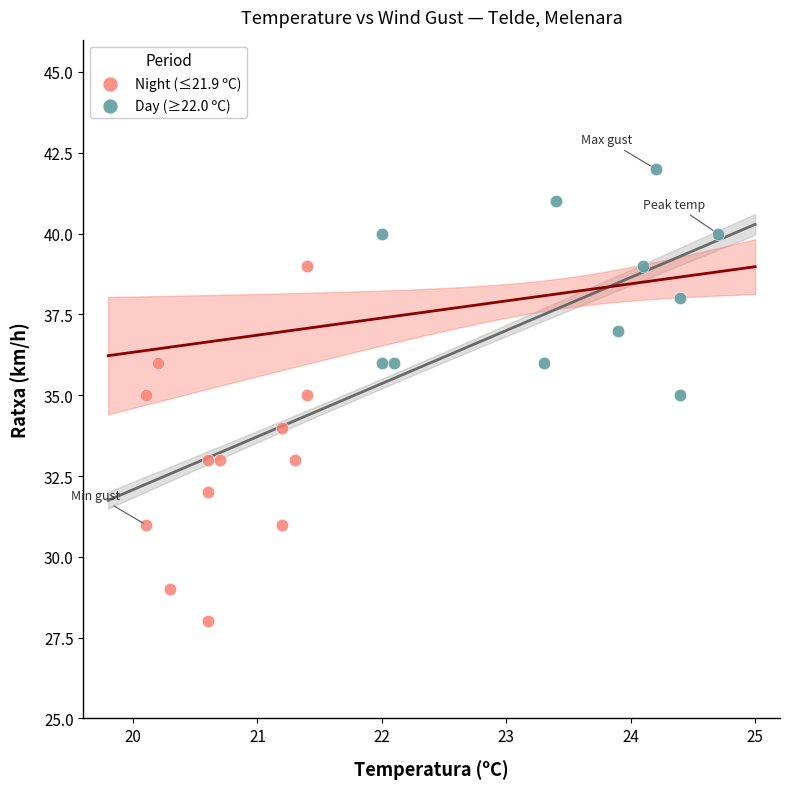

Which series contains the lowest Y value?

Night (≤21.9 ºC)